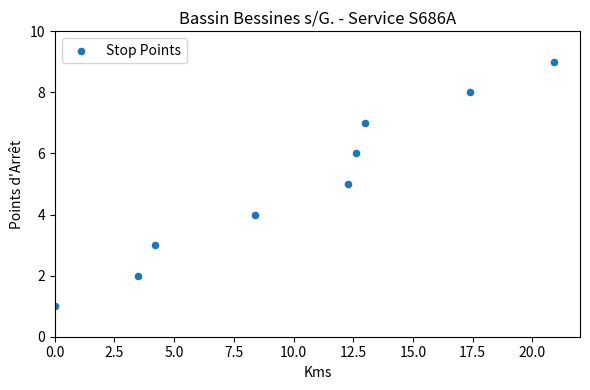

What is the range of Y values (max minus min)?

8